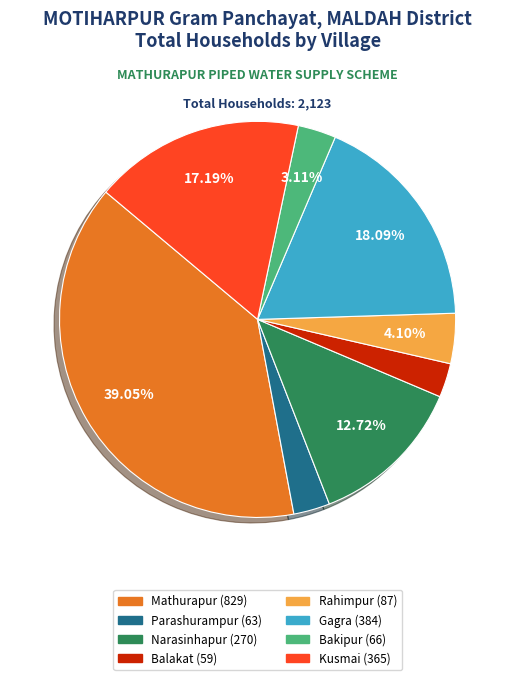

Do Parashurampur and Mathurapur together represent more than half of the pie?

No